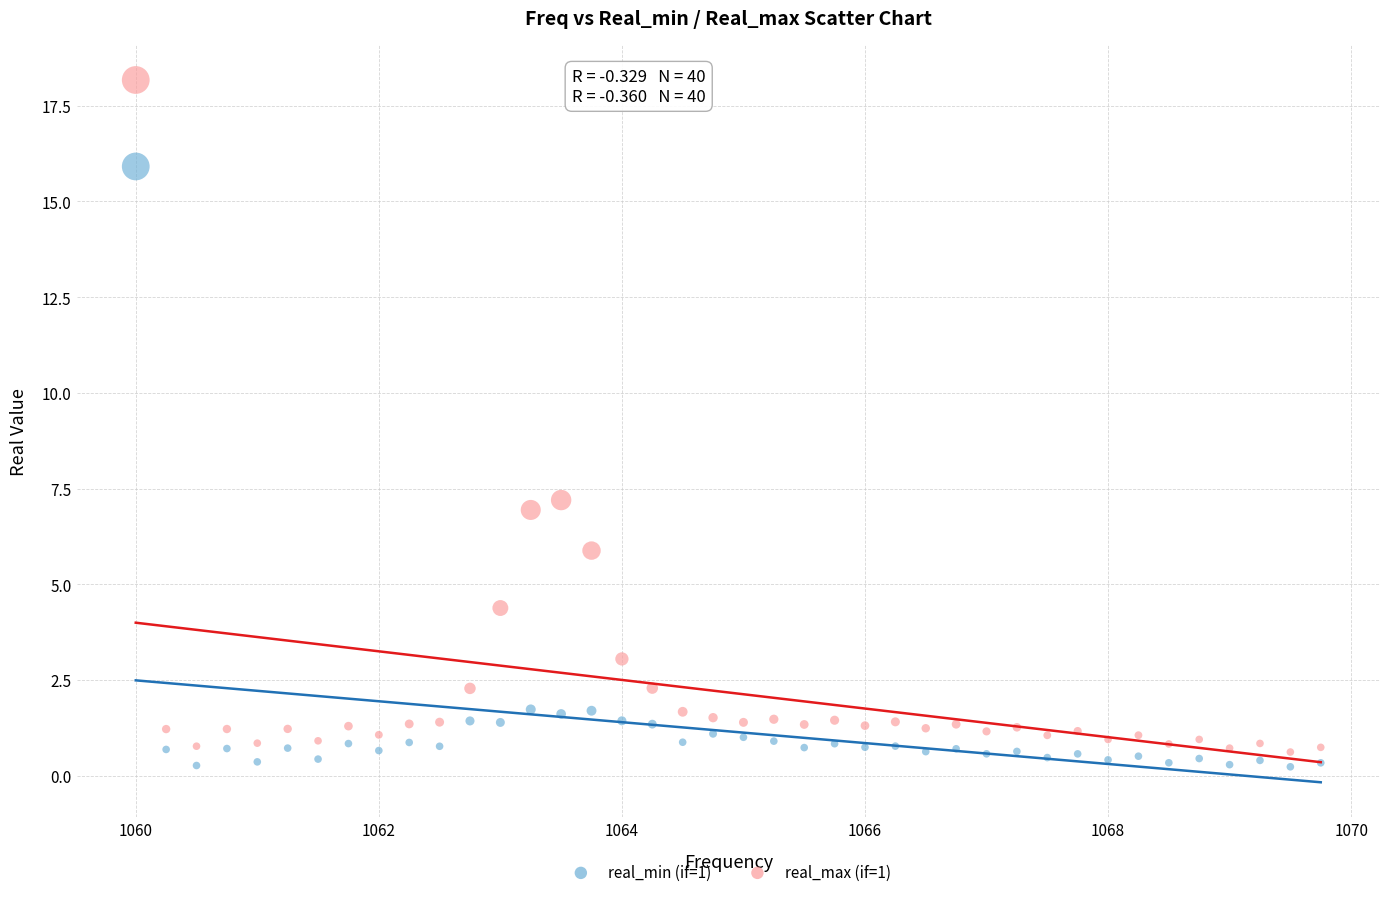

Which series contains the highest Y value?

real_max (if=1)